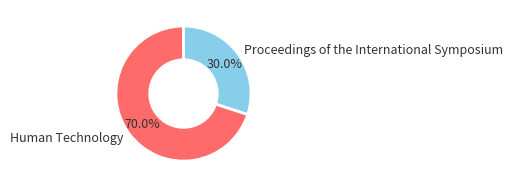

What percentage do Proceedings of the International Symposium and Human Technology together represent?

100.0%